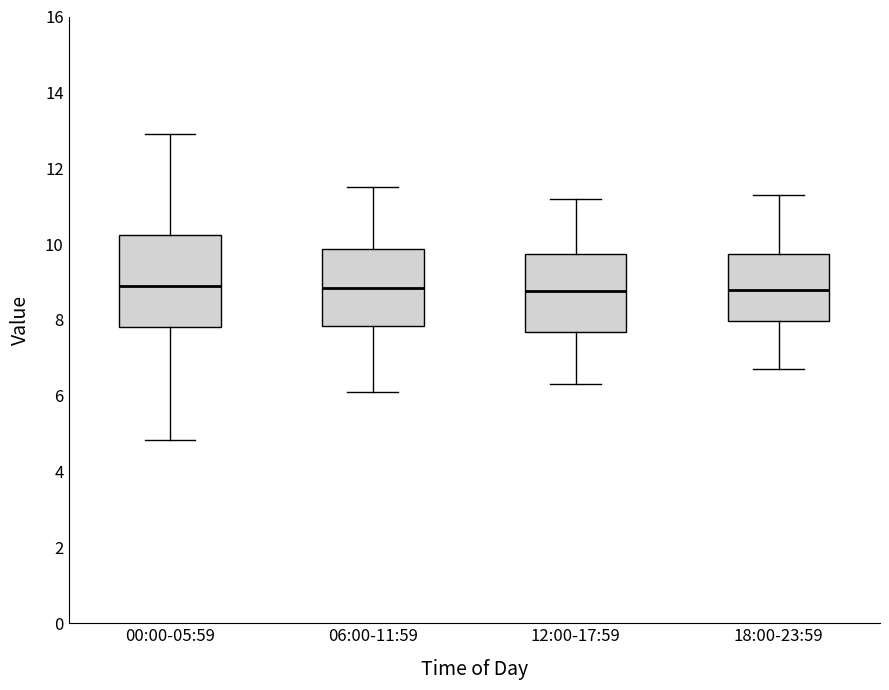

Comparing the boxes themselves (not the whiskers), which one is the tallest?

00:00-05:59